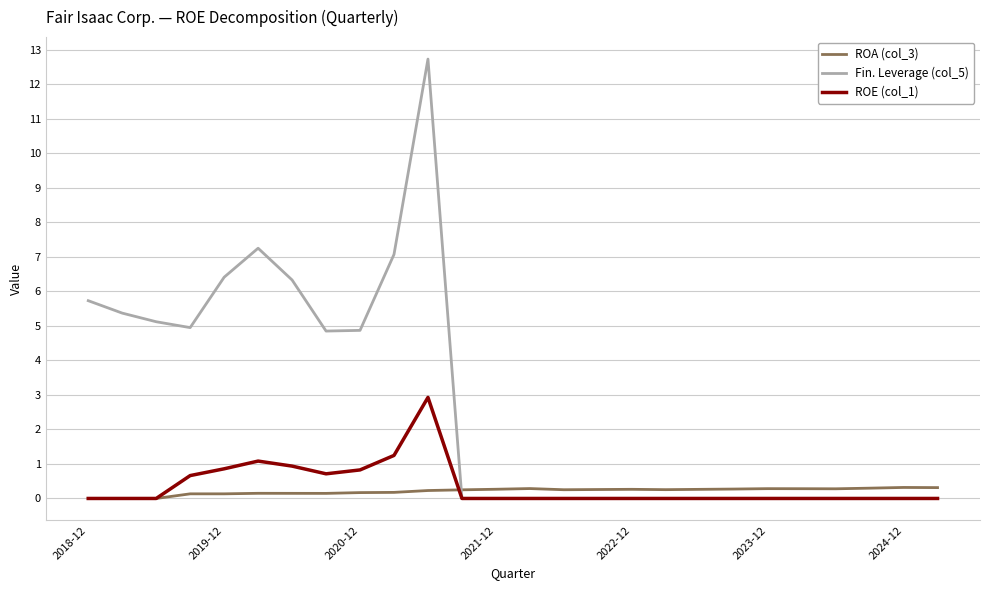

Which series has the largest total across all categories?

Fin. Leverage (col_5)